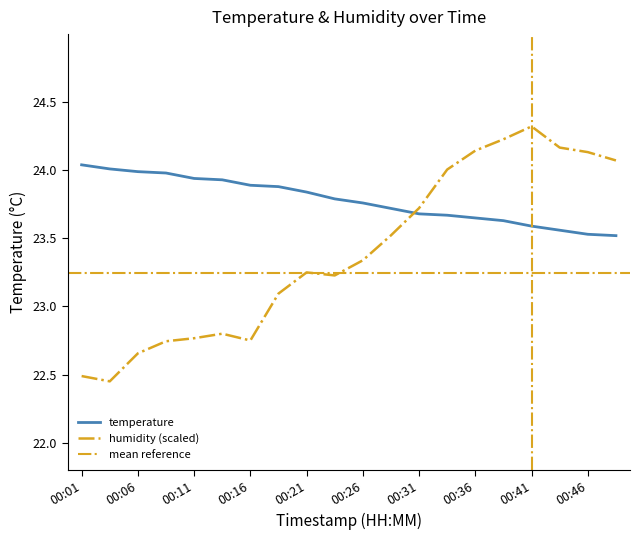

Where does the humidity series first go above 23?

00:19